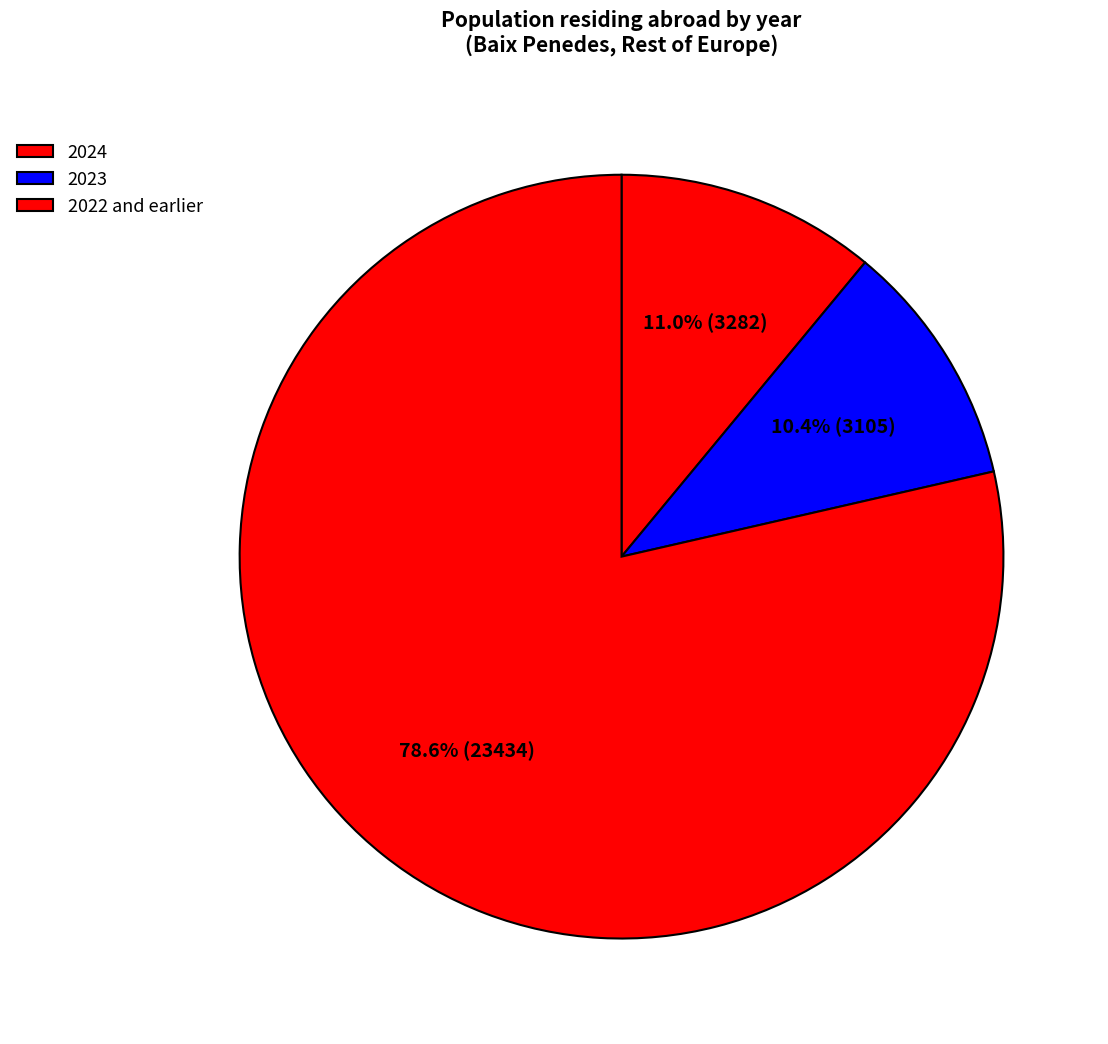

How many slices are in this pie chart?

3